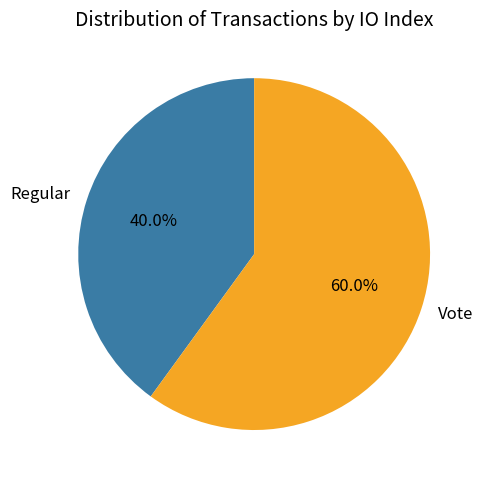

Count the number of slices in the pie.

2